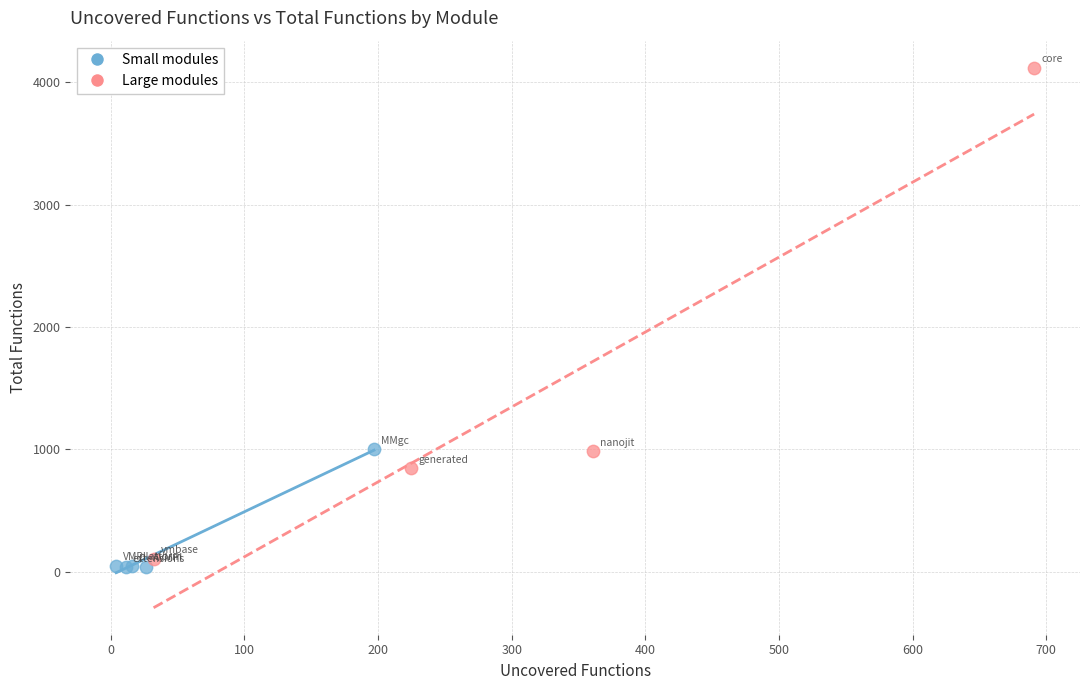

Which series reaches the maximum Y coordinate?

Large modules